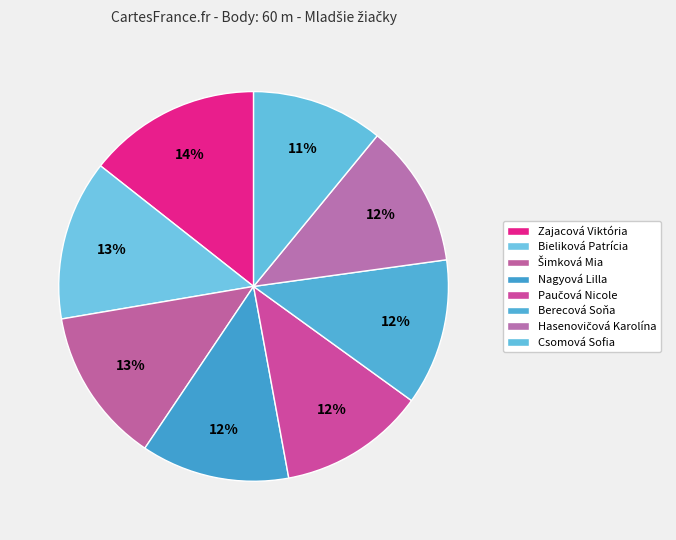

Is it true that Šimková Mia is 22% of the pie?

False